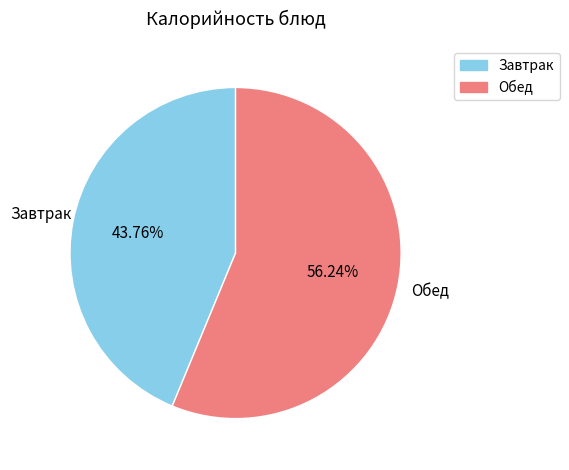

Is there any slice that represents more than half of the pie?

Yes